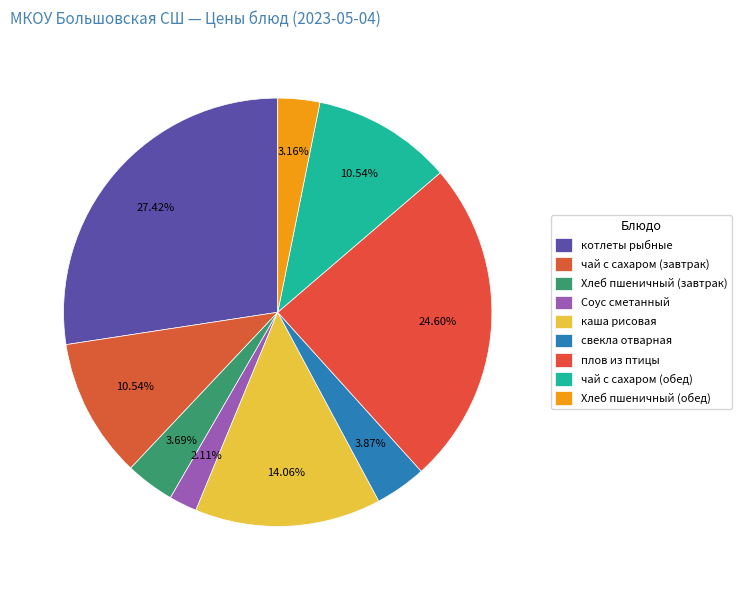

Is плов из птицы the majority of the pie?

No